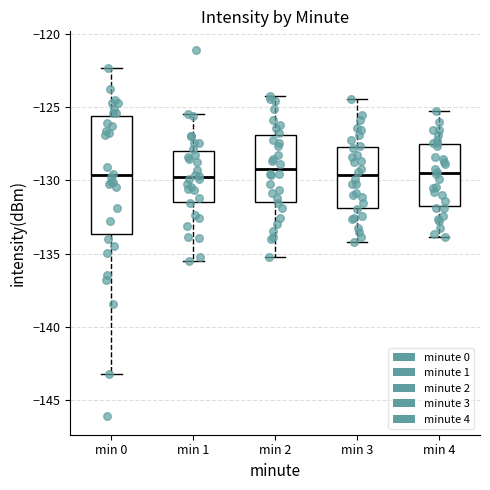

Reading left to right, transcribe this box plot: for each box, give where its median line is, the range the box spans, and where its two whiskers end, as read against the y-axis. The values are not printed on the chart, so give them approximately, as read against the axis.

min 0: median -129.5, box -133.5 to -125.5, whiskers -143.0 to -122.5
min 1: median -130.0, box -131.5 to -128.0, whiskers -135.5 to -125.5
min 2: median -129.0, box -131.5 to -127.0, whiskers -135.0 to -124.0
min 3: median -129.5, box -132.0 to -127.5, whiskers -134.0 to -124.5
min 4: median -129.5, box -132.0 to -127.5, whiskers -134.0 to -125.0